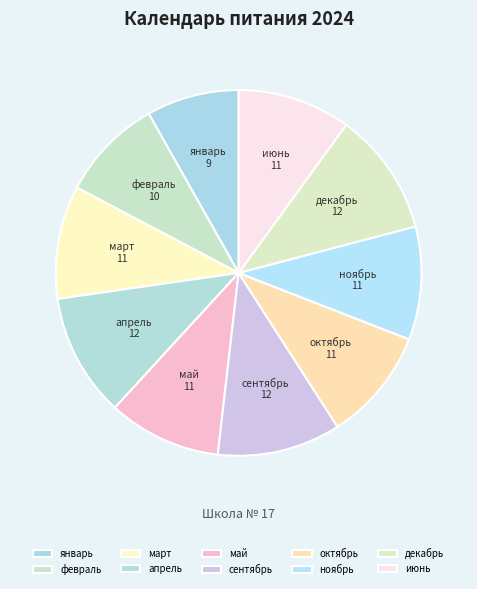

Do апрель and сентябрь together represent more than half of the pie?

No